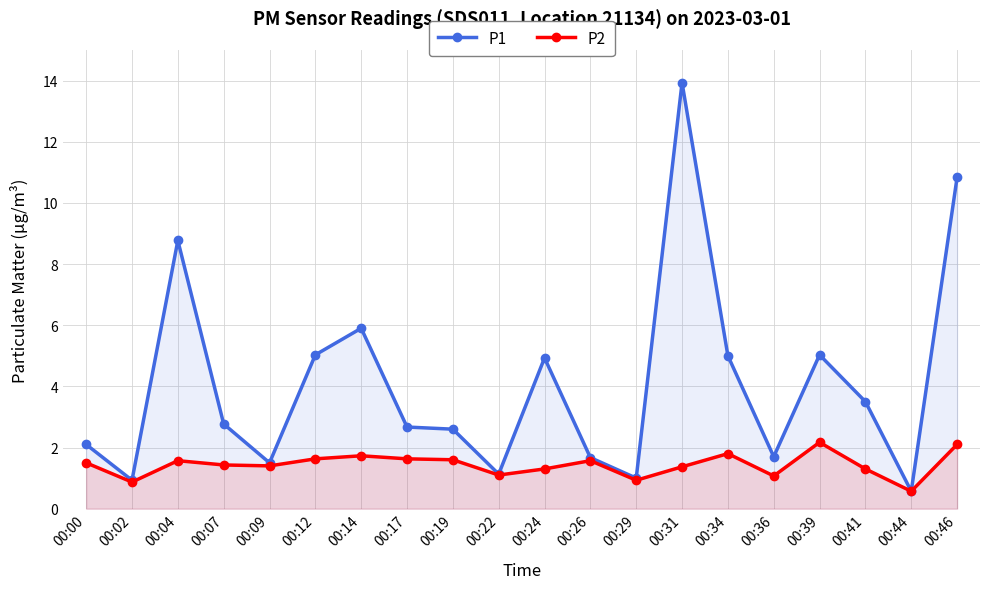

True or false: P2 and P1 cross at least once.

False